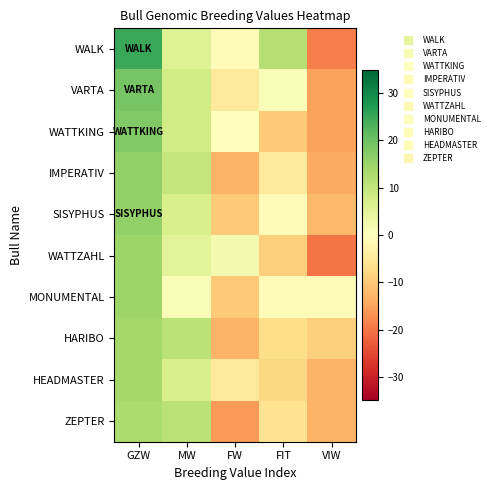

Which series has the largest range (max minus min)?

WALK